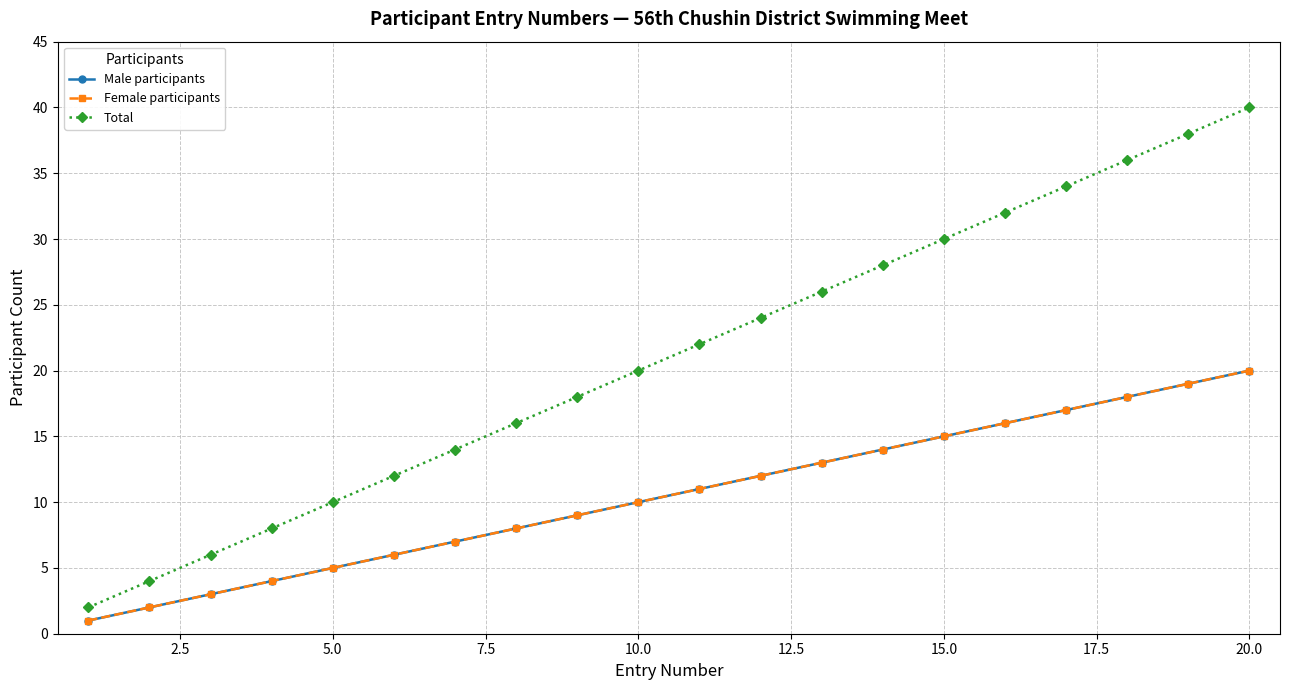

Is this an area chart (filled region under the line)?

No